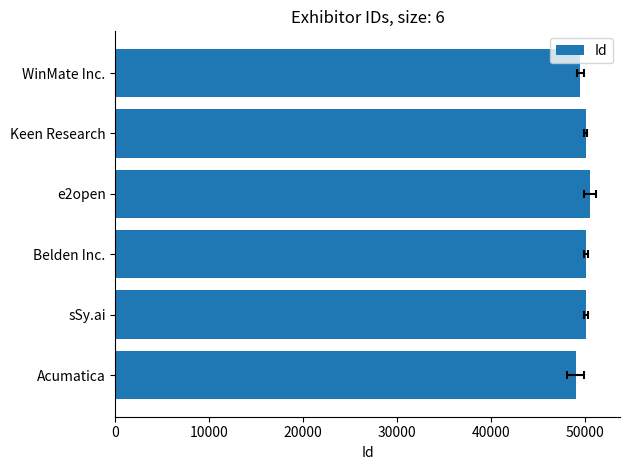

How many values exceed 50127?

2